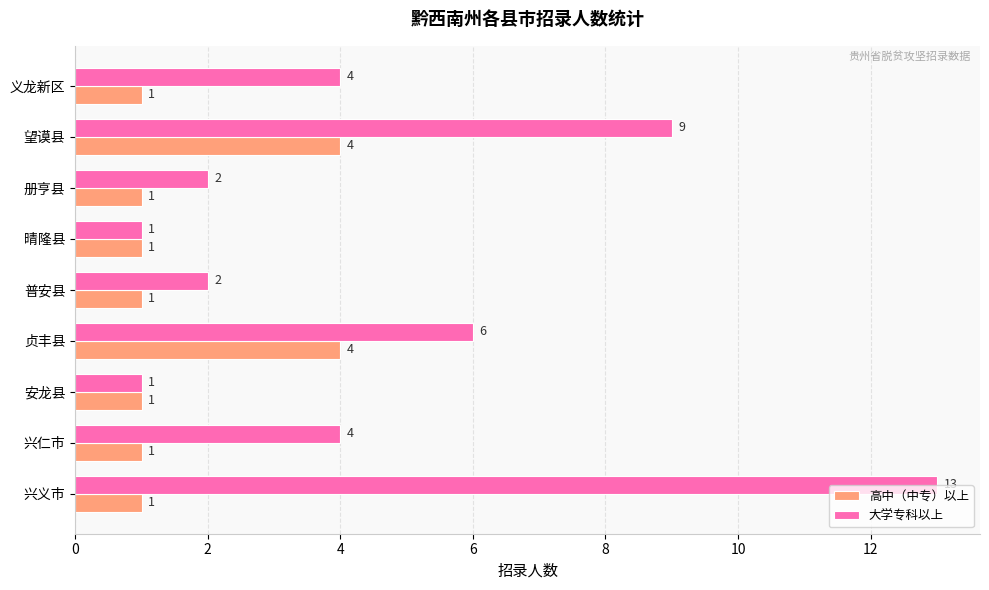

At 义龙新区, list the series in order from smallest to largest.

高中（中专）以上, 大学专科以上